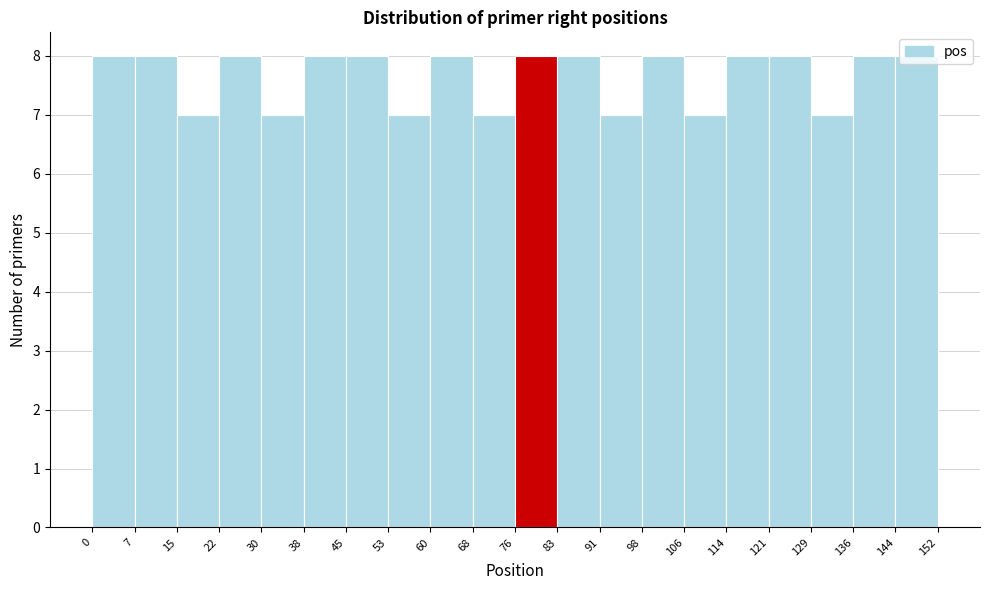

Reading left to right, transcribe this chart: for each bar, give the range it covers on the x-axis and its height. The values are not printed on the chart, so give them approximately, as read against the axis.

0 to 7: 8
7 to 15: 8
15 to 22: 7
22 to 30: 8
30 to 38: 7
38 to 45: 8
45 to 53: 8
53 to 60: 7
60 to 68: 8
68 to 76: 7
76 to 83: 8
83 to 91: 8
91 to 98: 7
98 to 106: 8
106 to 114: 7
114 to 121: 8
121 to 129: 8
129 to 136: 7
136 to 144: 8
144 to 152: 8